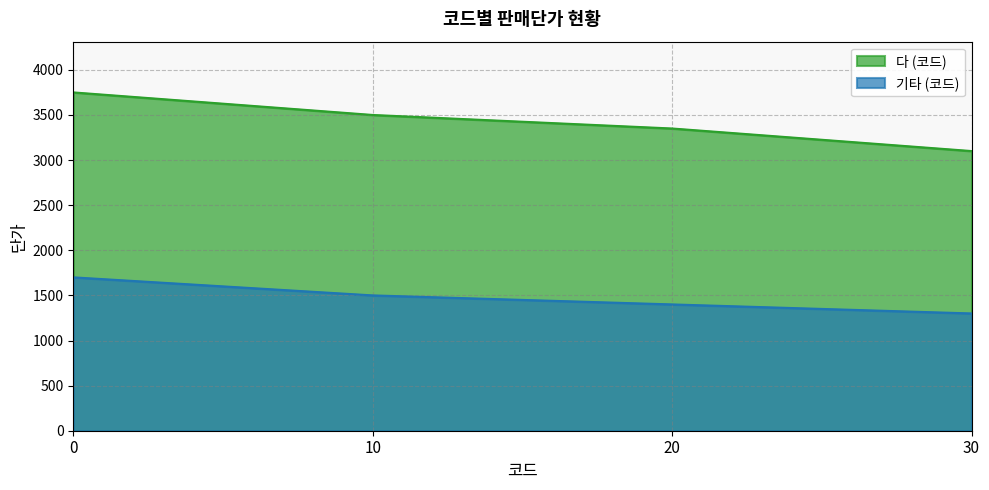

What value does the 다 (코드) series have at 30, to the nearest 100?

3100